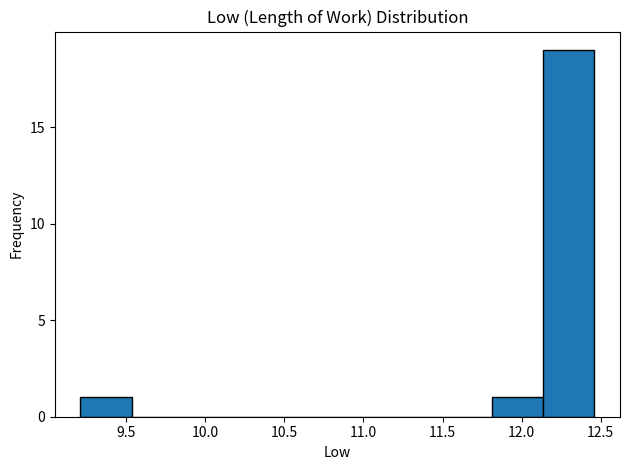

Over which range of the x-axis is the bar tallest?

12.135 to 12.460